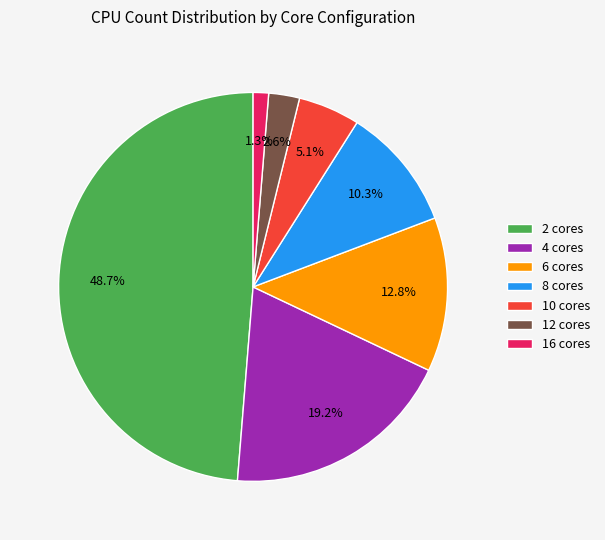

What is the ratio of the value at 4 cores to the value at 2 cores?

0.4